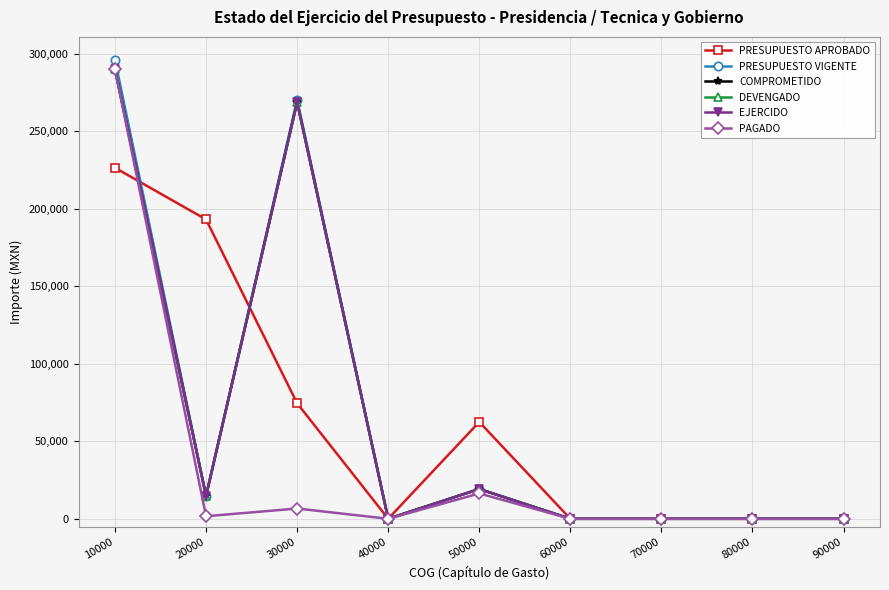

What is the average value of the PRESUPUESTO VIGENTE series?

66696.6